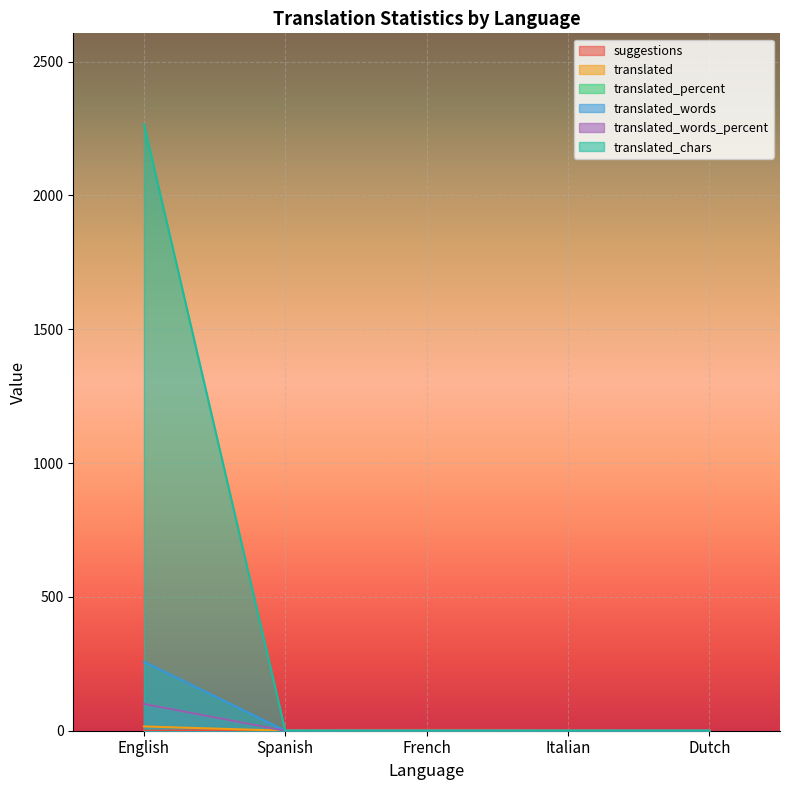

The value of translated_chars at French is 1469. True or false?

False